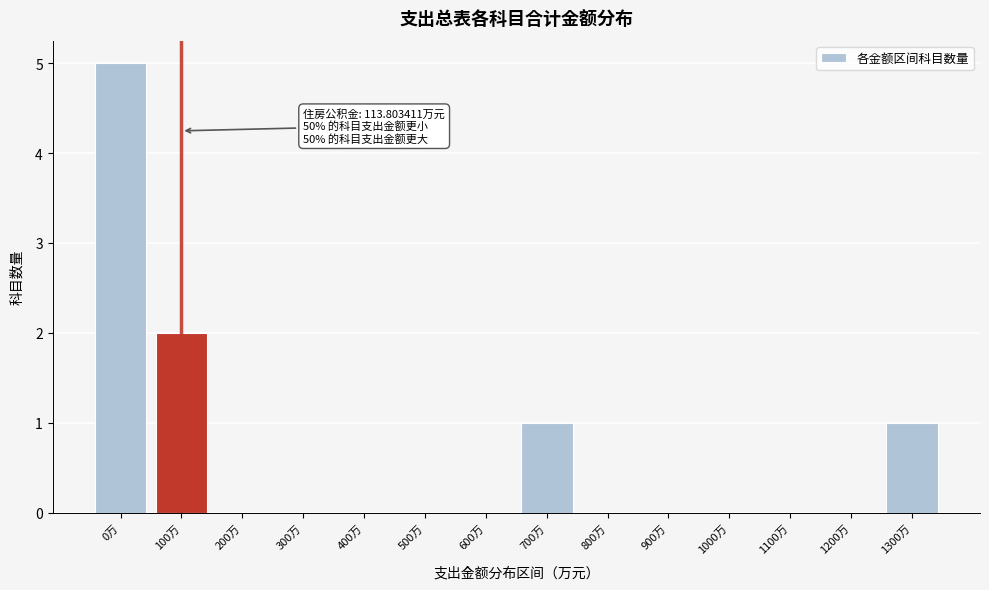

Reading left to right, extract all data points from this chart.

0万=5	100万=2	200万=0	300万=0	400万=0	500万=0	600万=0	700万=1	800万=0	900万=0	1000万=0	1100万=0	1200万=0	1300万=1